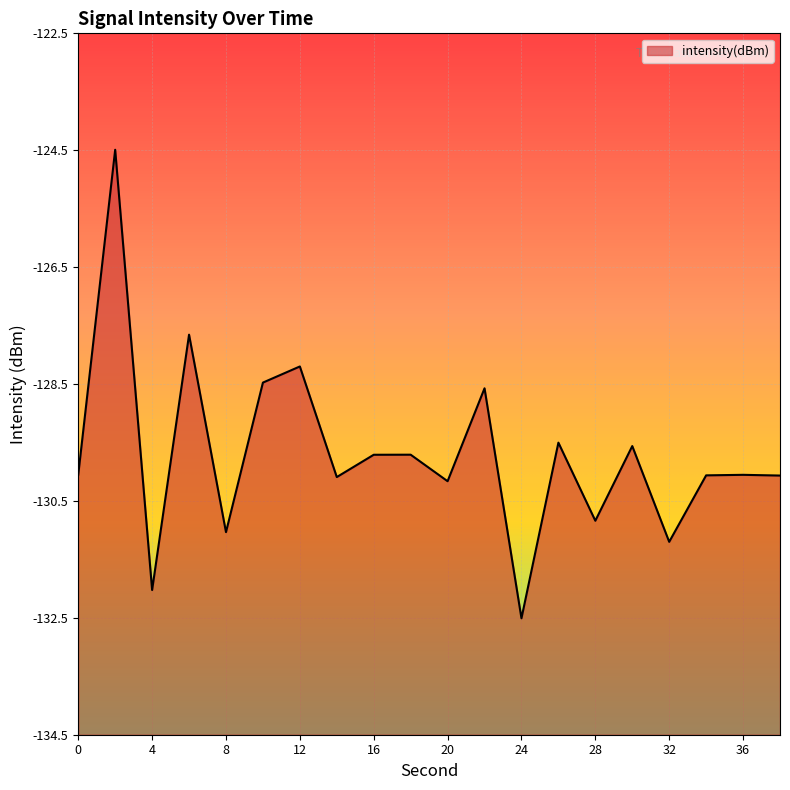

Count the number of data series in this chart.

1